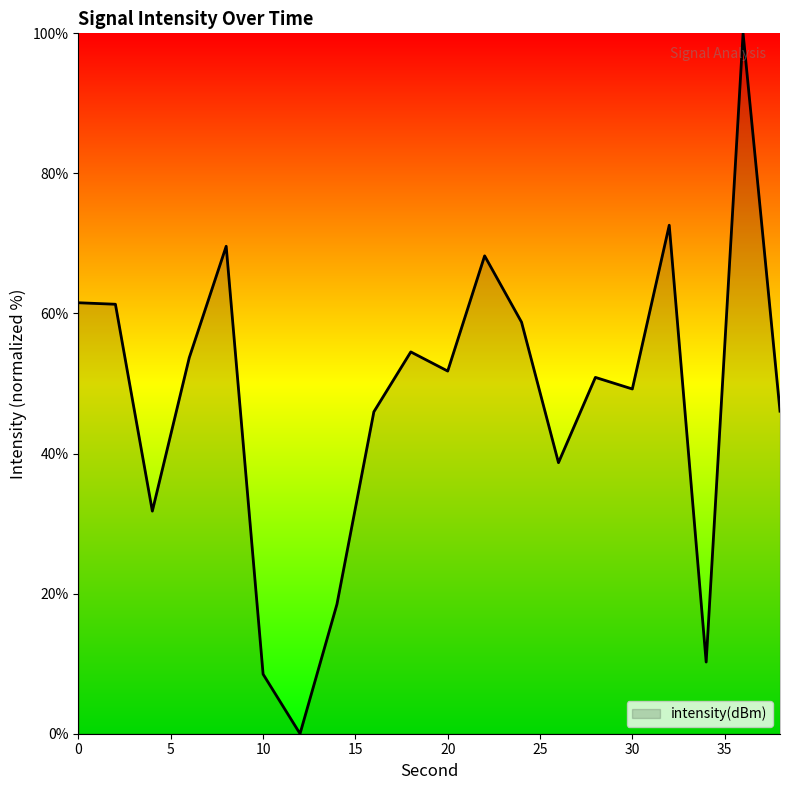

What is the difference between the maximum and minimum values?

100.0